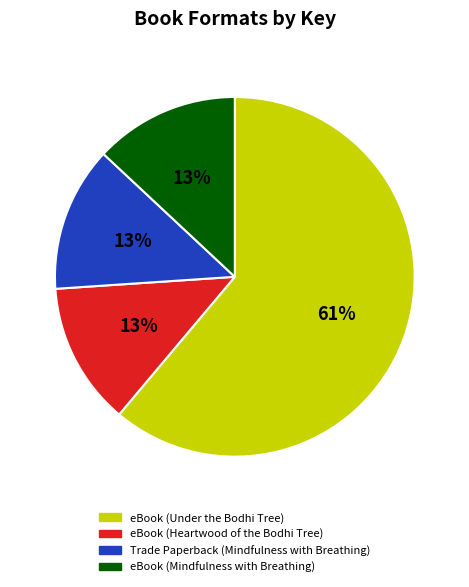

Combined, do eBook (Heartwood of the Bodhi Tree) and eBook (Mindfulness with Breathing) account for over 50%?

No